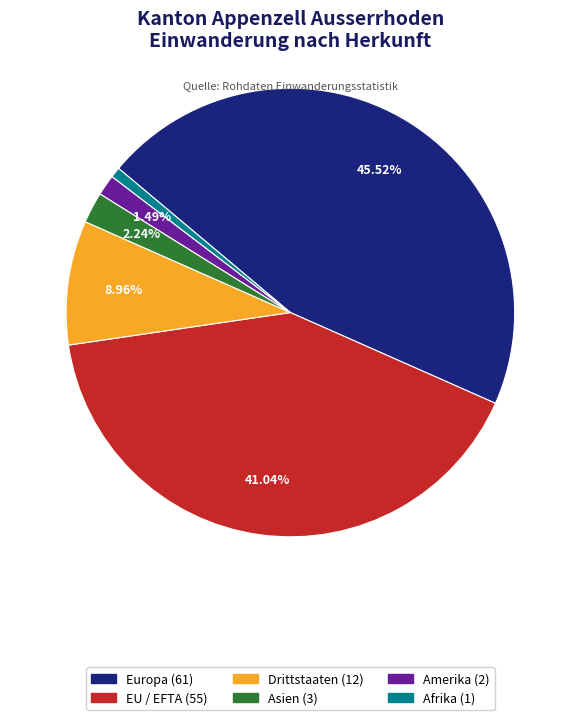

How many slices are in this pie chart?

6